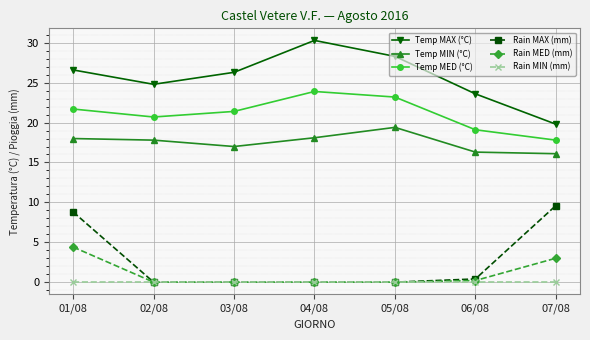

What is the approximate value of Temp MIN (°C) at 02/08?

17.8